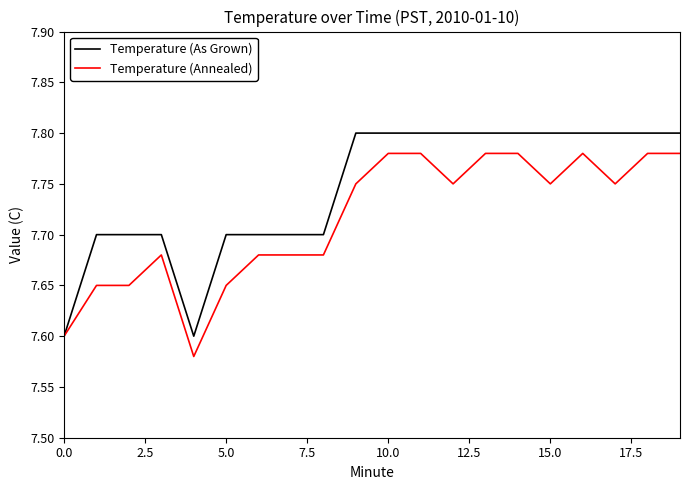

List the series in order of their overall mean, lowest first.

Temperature (Annealed), Temperature (As Grown)